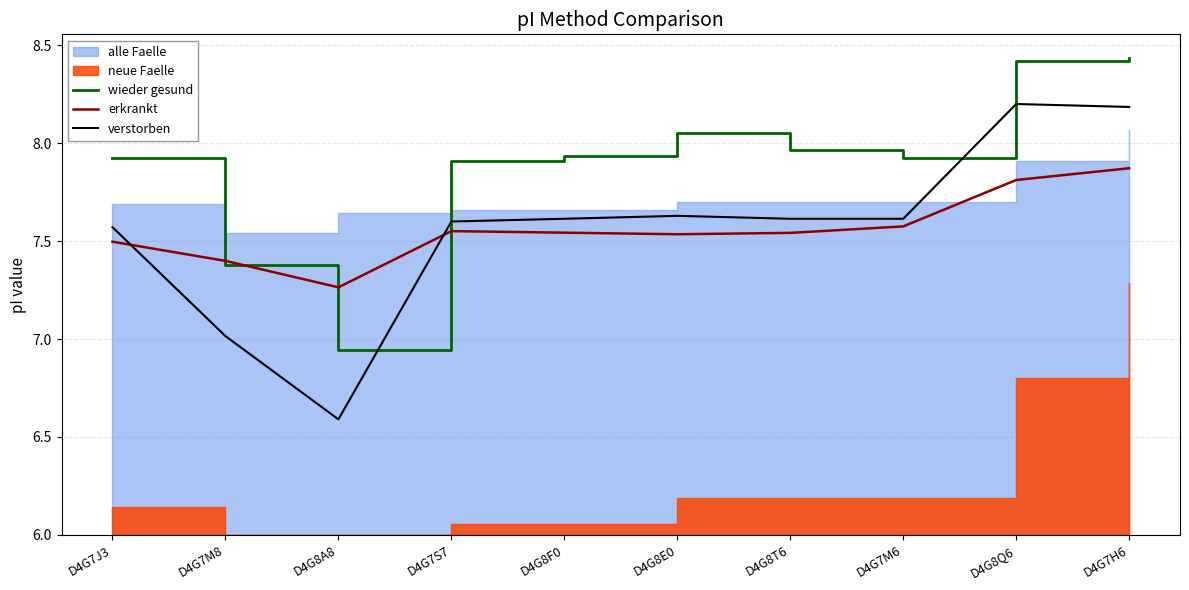

True or false: verstorben and erkrankt cross at least once.

True